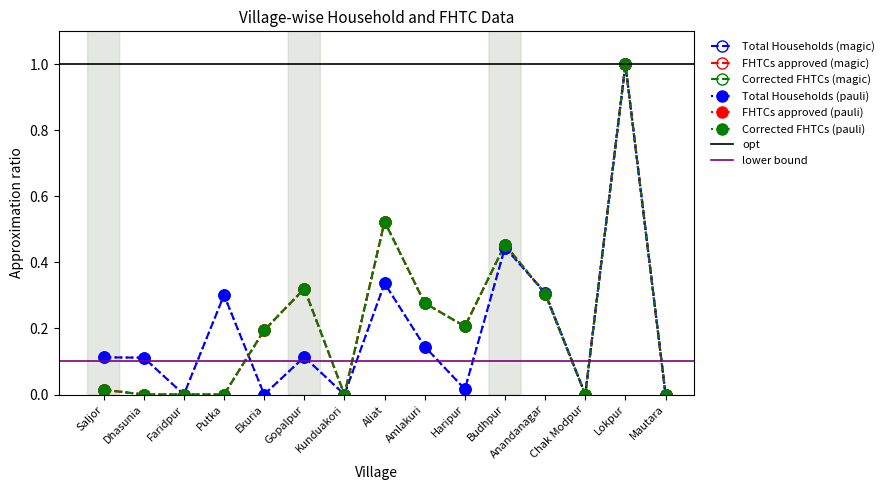

Between which two adjacent categories do Corrected FHTCs and Total Households first intersect?

Putka and Ekuria